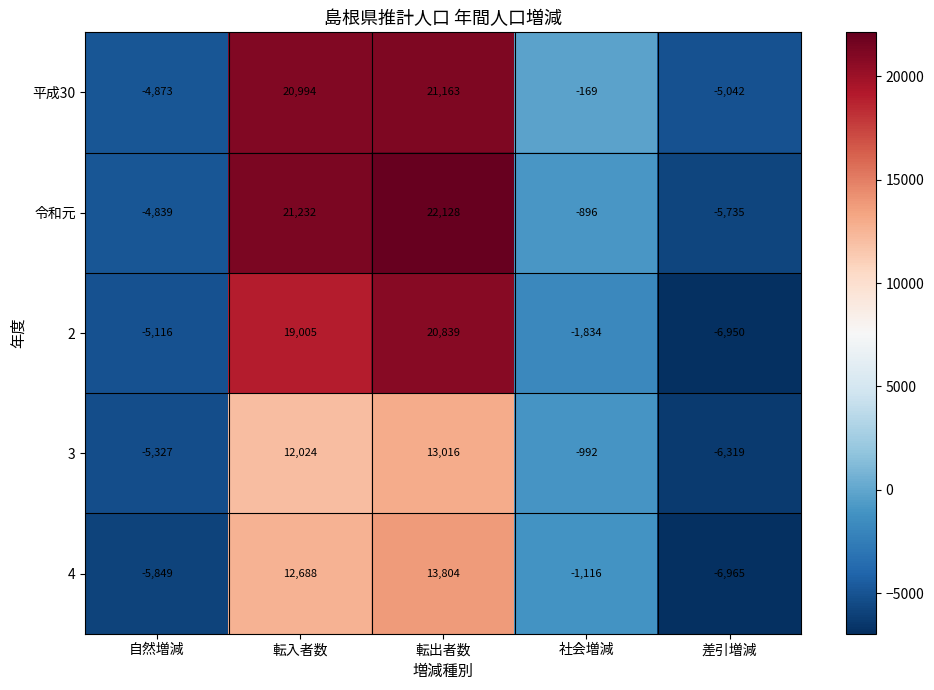

What is the maximum value shown in the chart?

22128